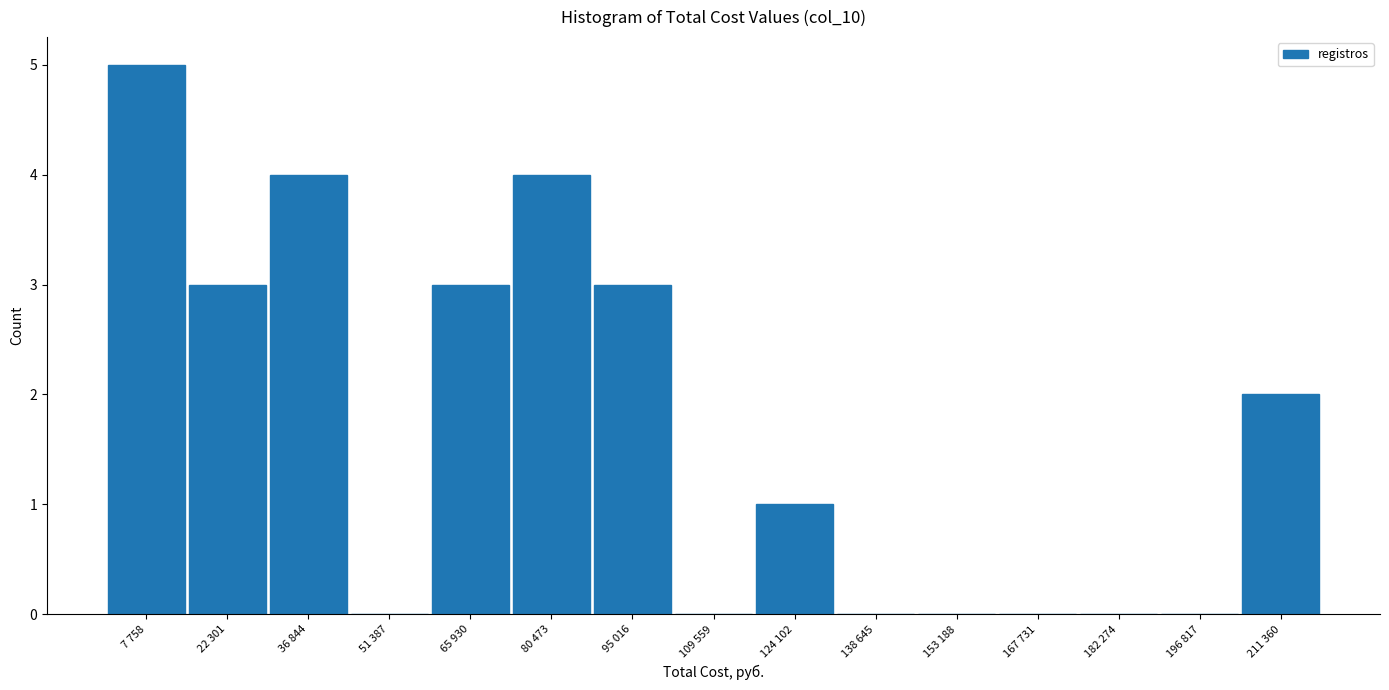

Reading left to right, extract all data points from this chart.

7 758=5	22 301=3	36 844=4	51 387=0	65 930=3	80 473=4	95 016=3	109 559=0	124 102=1	138 645=0	153 188=0	167 731=0	182 274=0	196 817=0	211 360=2